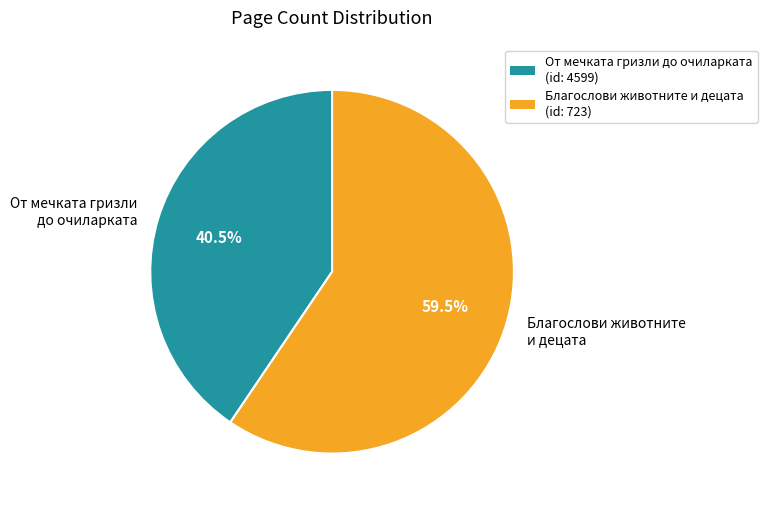

How many slices are in this pie chart?

2